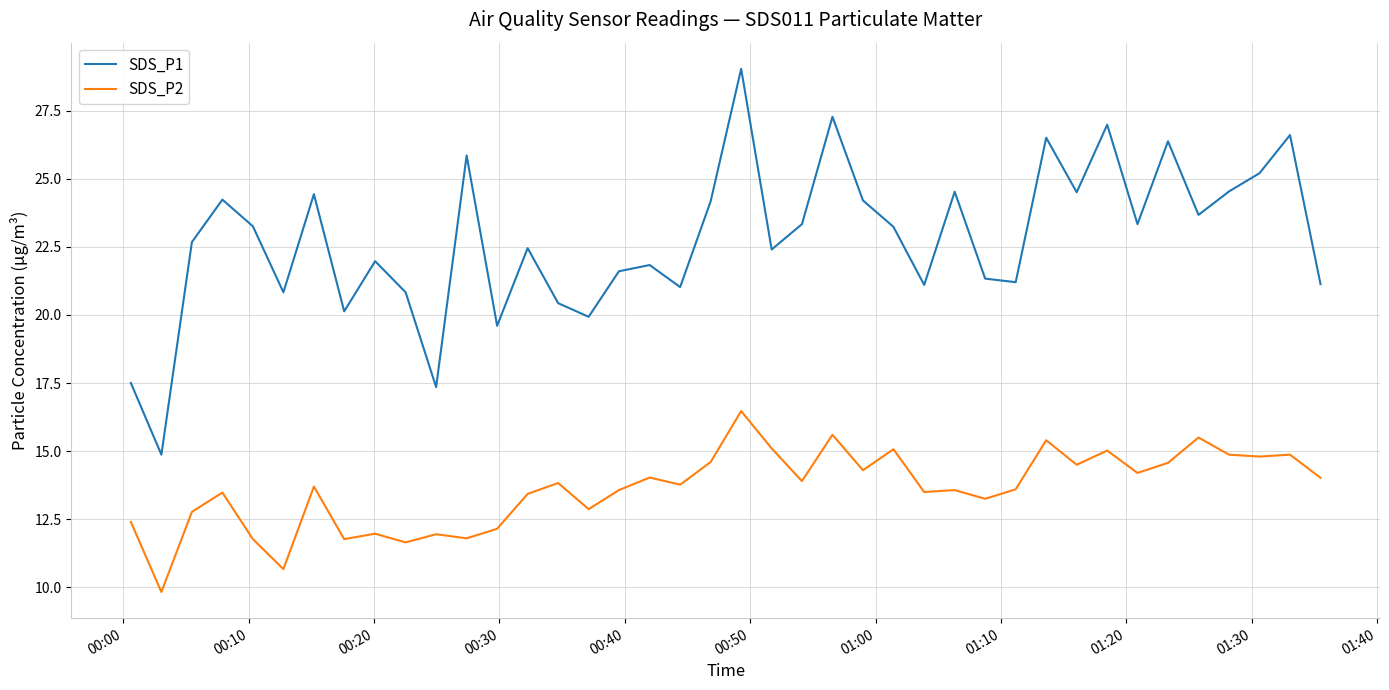

What is the greatest value displayed?

29.0